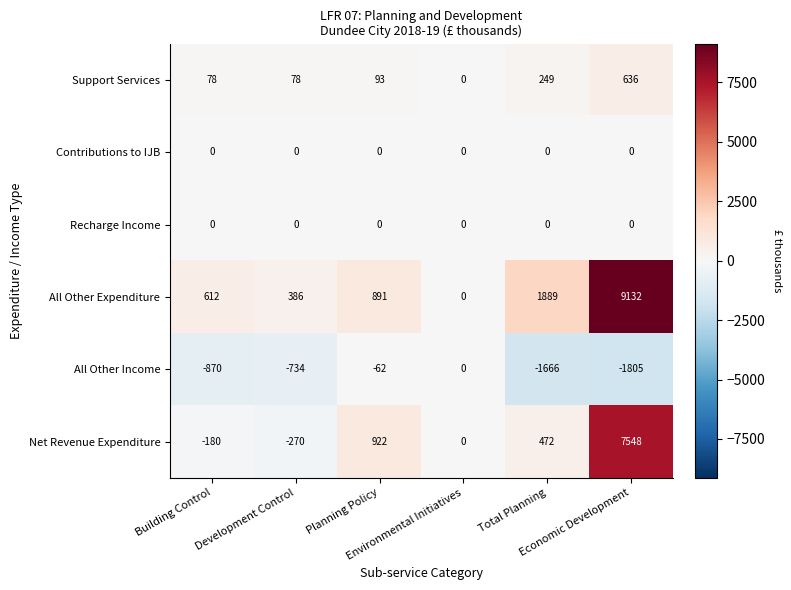

At which category does the chart reach its peak across all series?

Economic Development